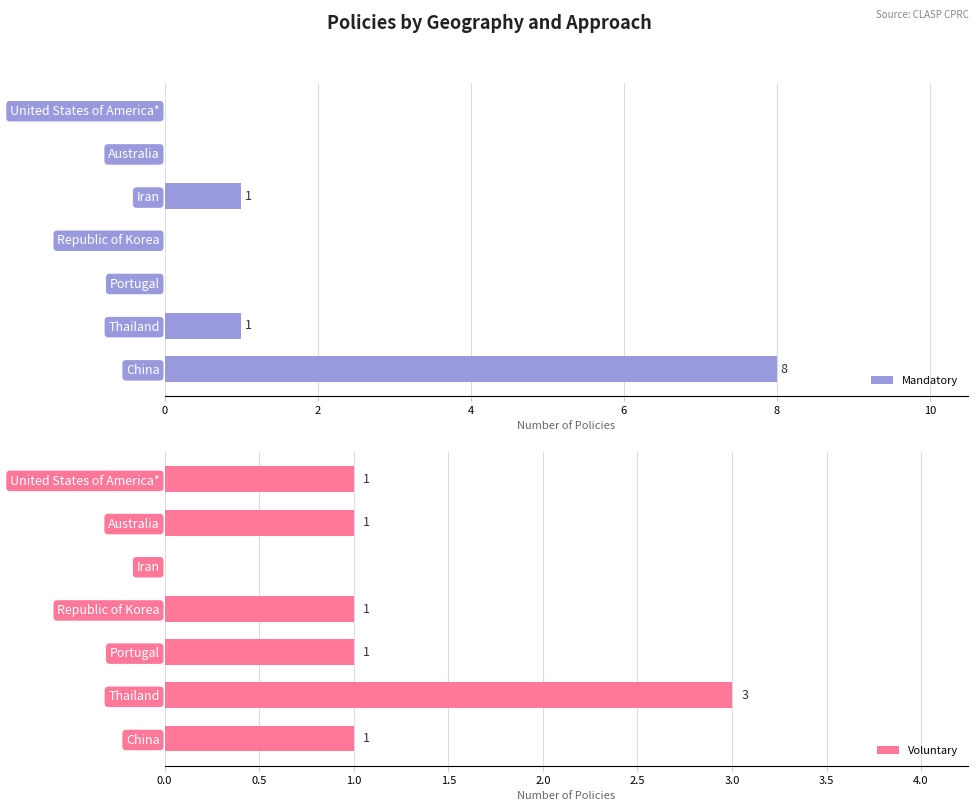

How many values in the Voluntary series exceed 1?

1